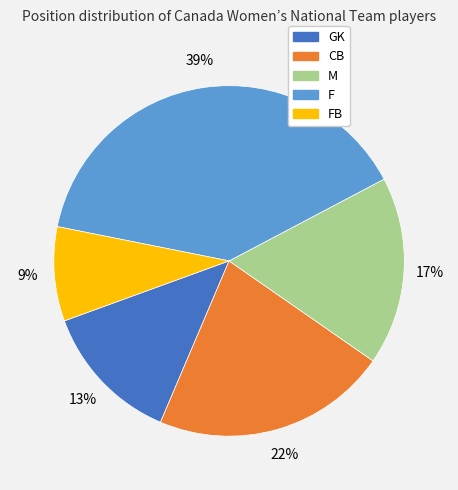

To the nearest percent, what is the average slice percentage?

20%